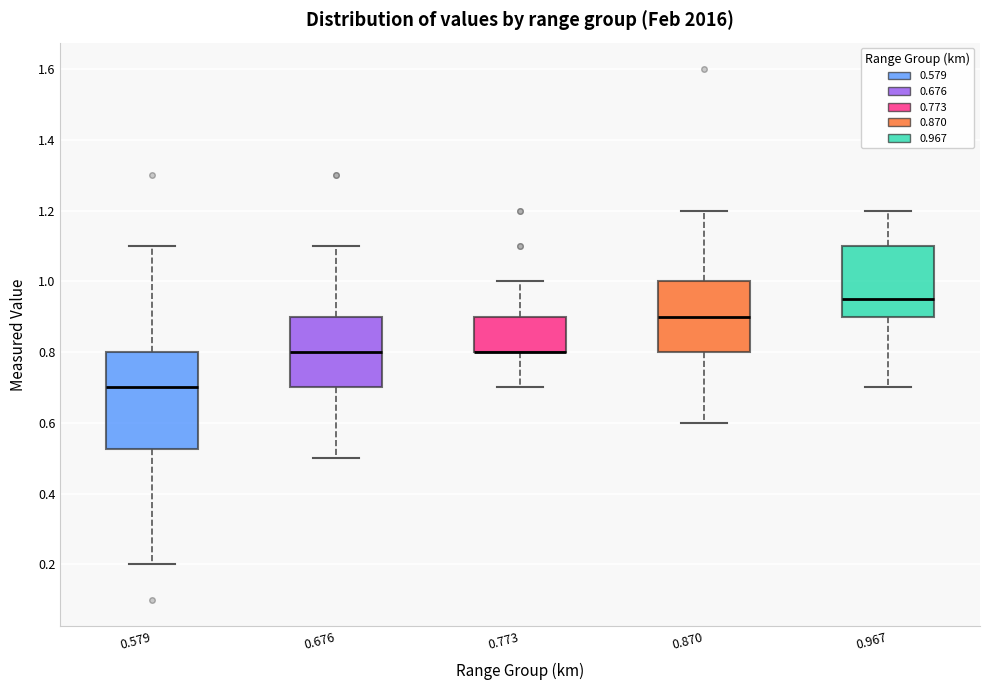

Reading left to right, read every box against the y-axis: the position of its median line, the range the box covers, and the ends of its whiskers. The values are not printed on the chart, so give them approximately, as read against the axis.

0.579: median 0.70, box 0.52 to 0.80, whiskers 0.20 to 1.10
0.676: median 0.80, box 0.70 to 0.90, whiskers 0.50 to 1.10
0.773: median 0.80 (drawn on the box's lower edge), box 0.80 to 0.90, whiskers 0.70 to 1.00
0.870: median 0.90, box 0.80 to 1.00, whiskers 0.60 to 1.20
0.967: median 0.96, box 0.90 to 1.10, whiskers 0.70 to 1.20